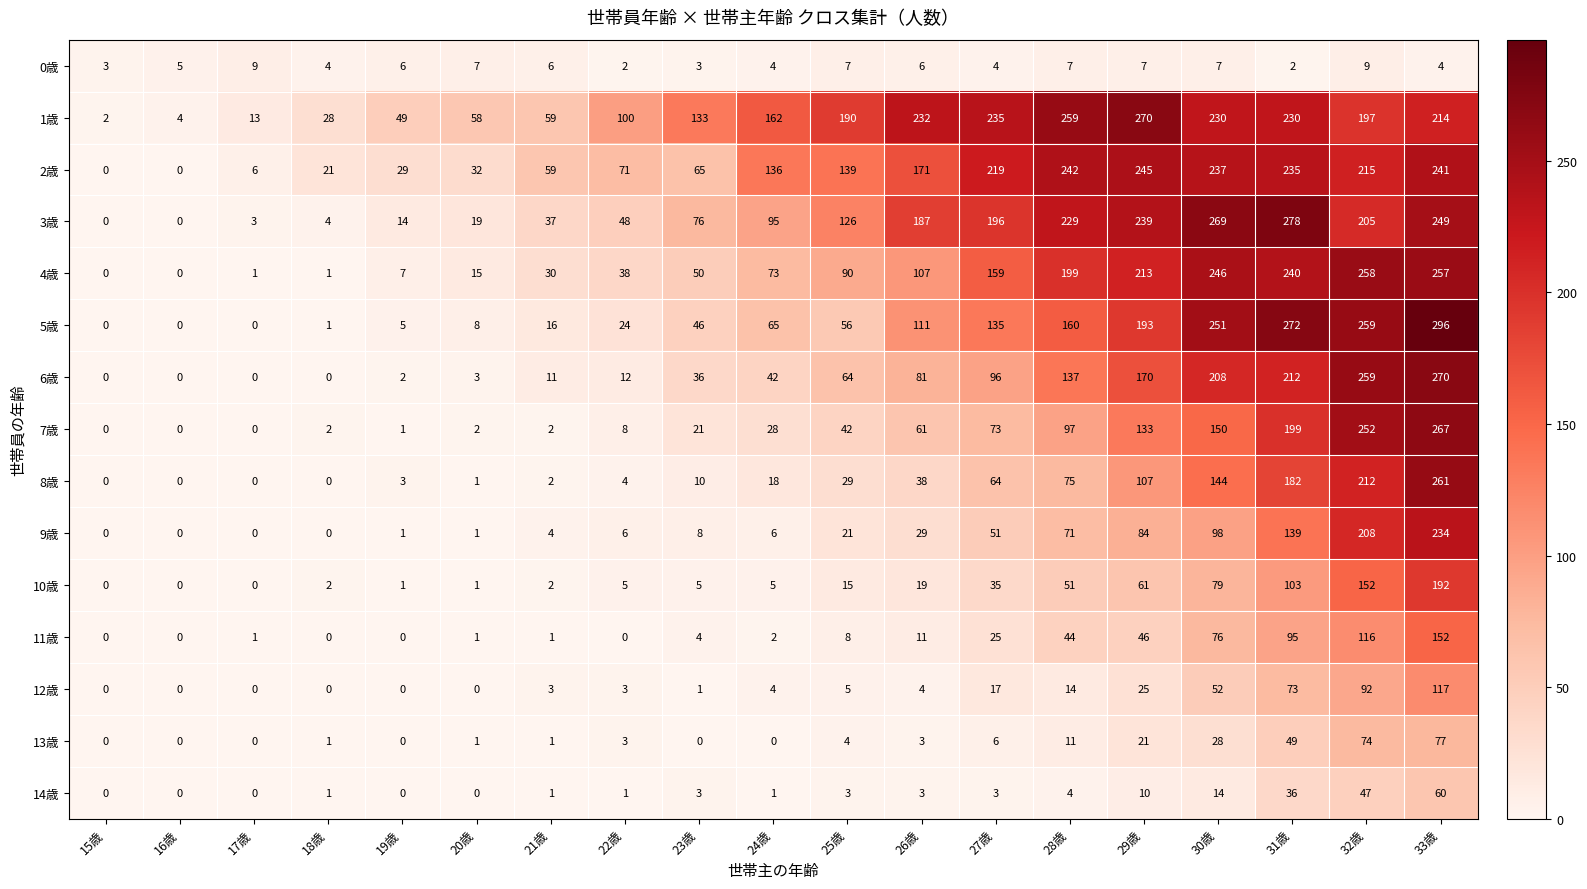

What is the total value across all series at 24歳?

641